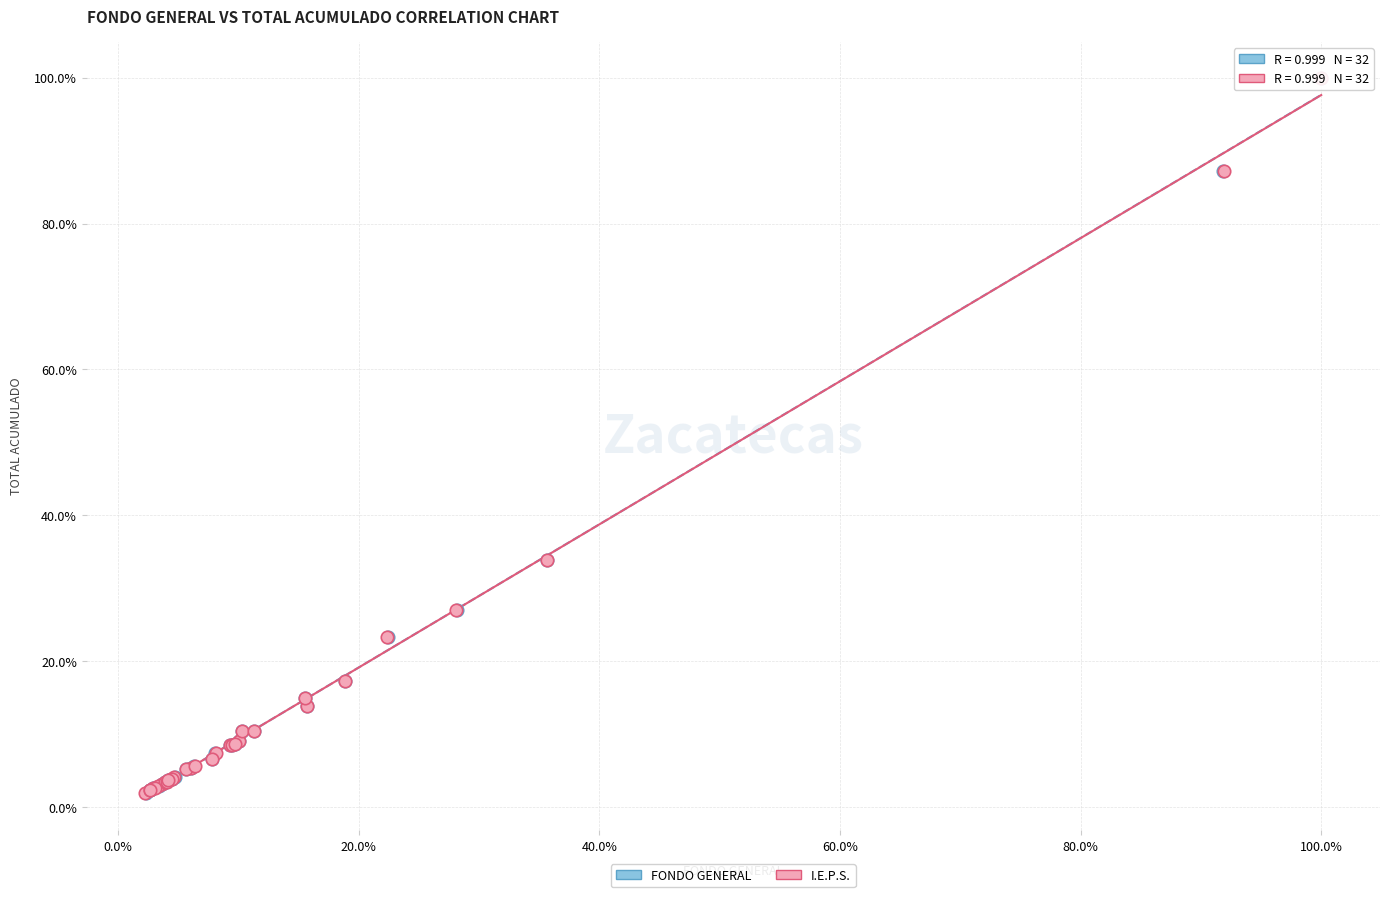

What are all the series names shown in the legend?

FONDO GENERAL, I.E.P.S.